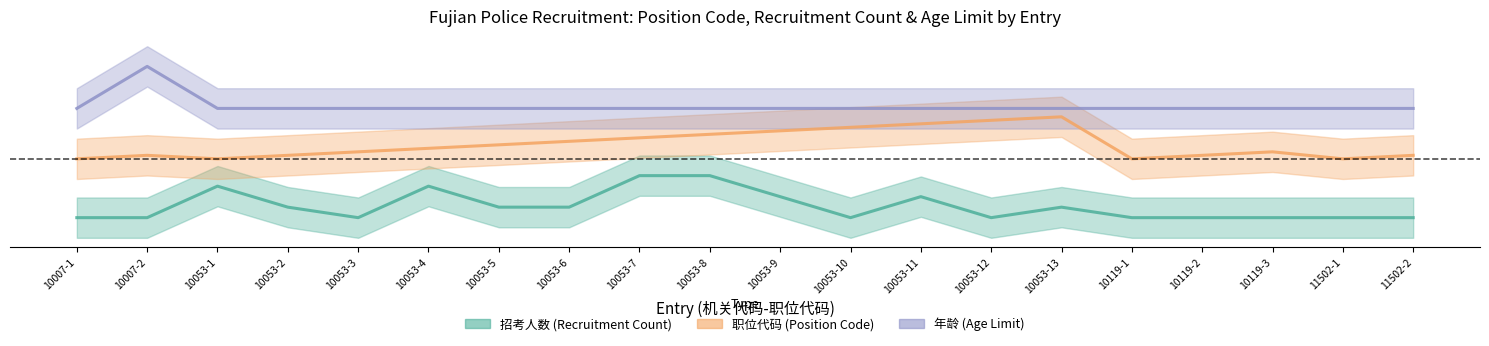

Is the value of 年龄 at 10119-3 greater than the value of 职位代码 at 10007-2?

Yes